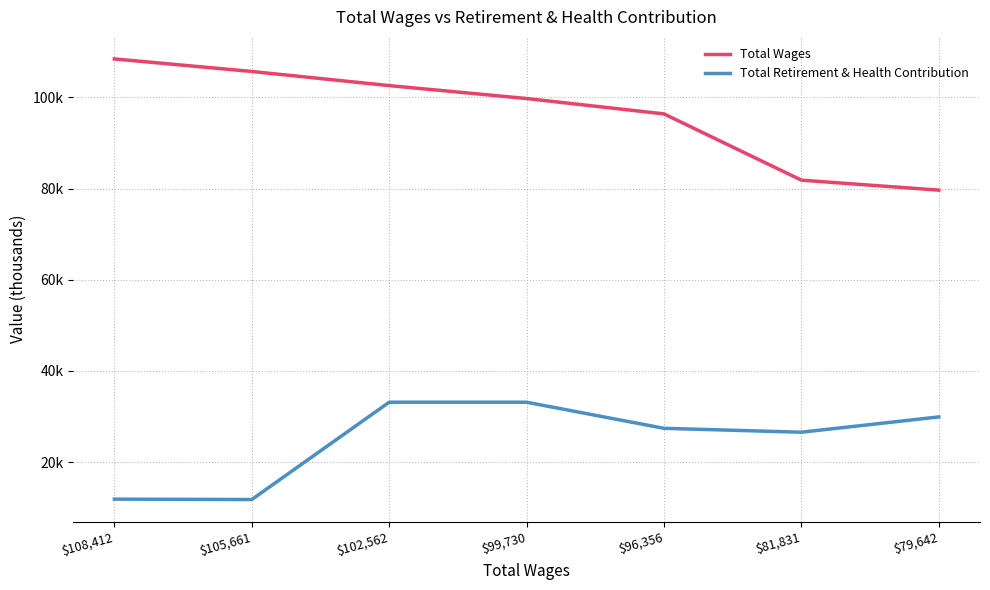

What is the difference between the Total Wages values at $102,562 and $99,730?

2.8